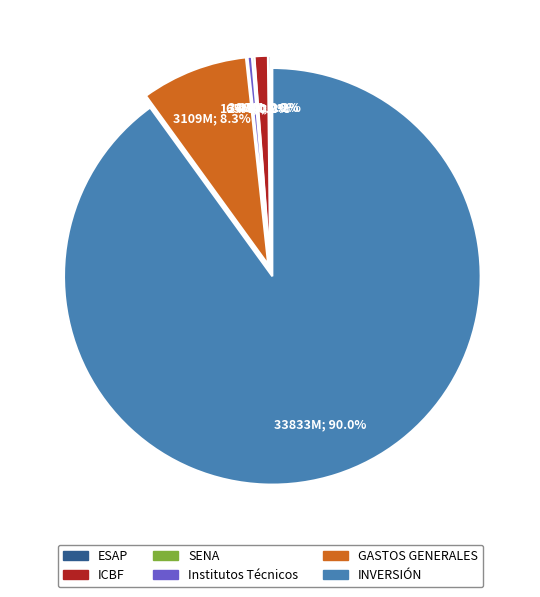

Combined, do GASTOS GENERALES and Institutos Técnicos account for over 50%?

No